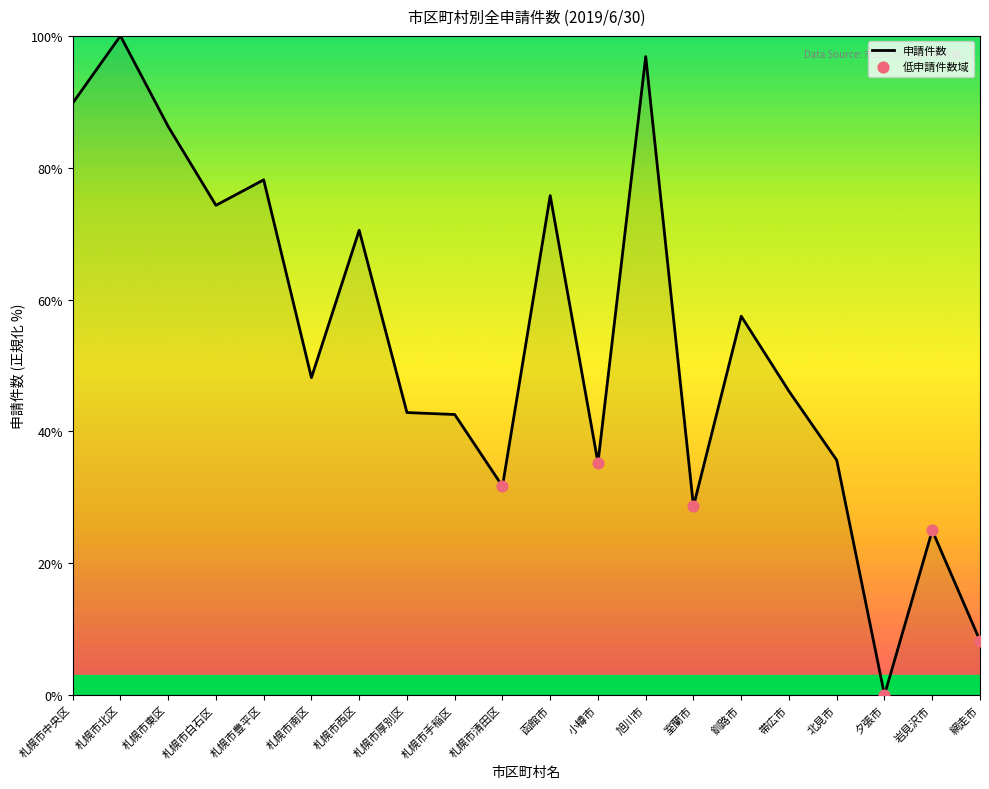

What is the ratio of the value at 札幌市手稲区 to the value at 釧路市?

0.7